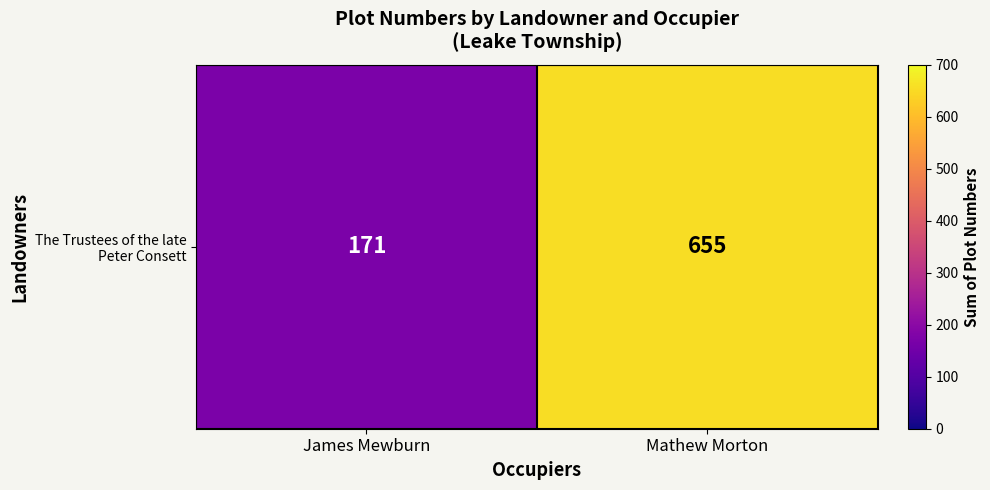

Count the number of data series in this chart.

1